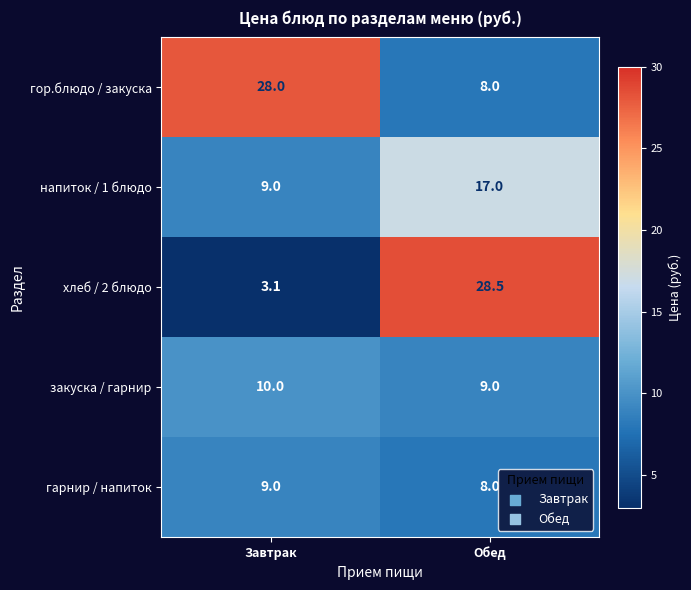

What is the difference between the highest and lowest values at Обед?

20.5